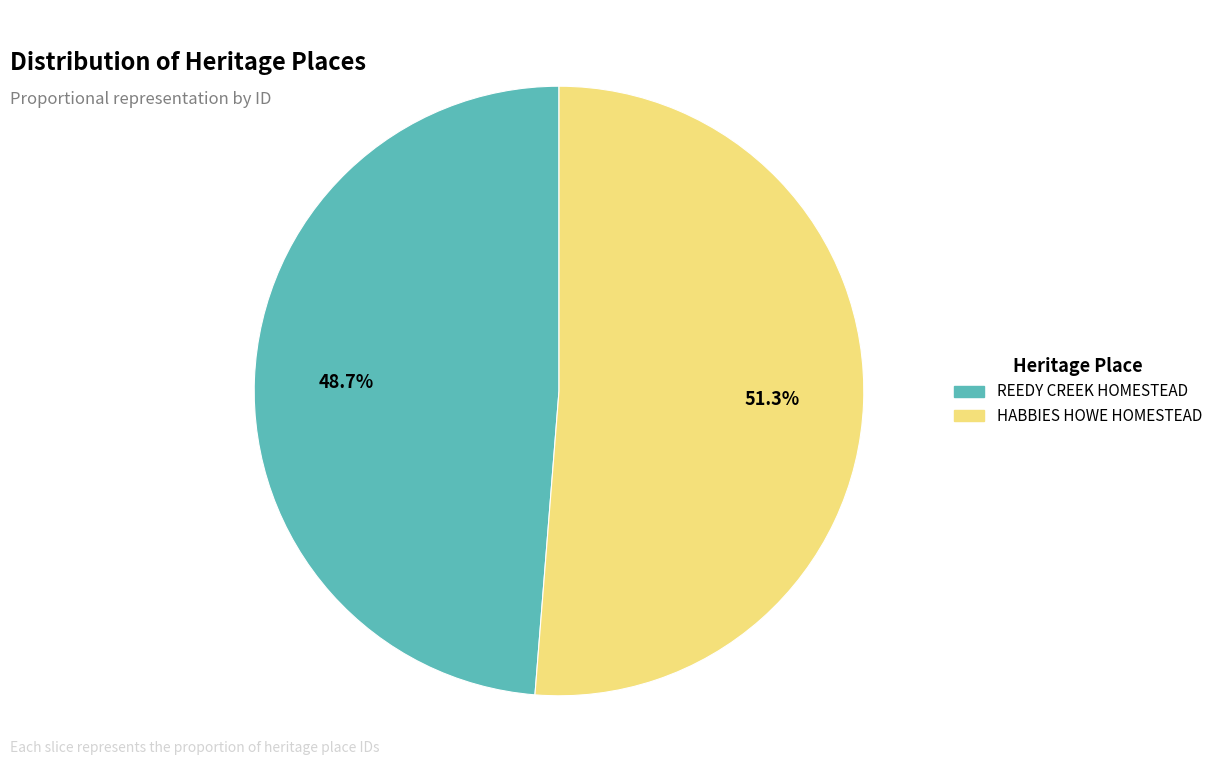

Which category accounts for the majority?

HABBIES HOWE HOMESTEAD